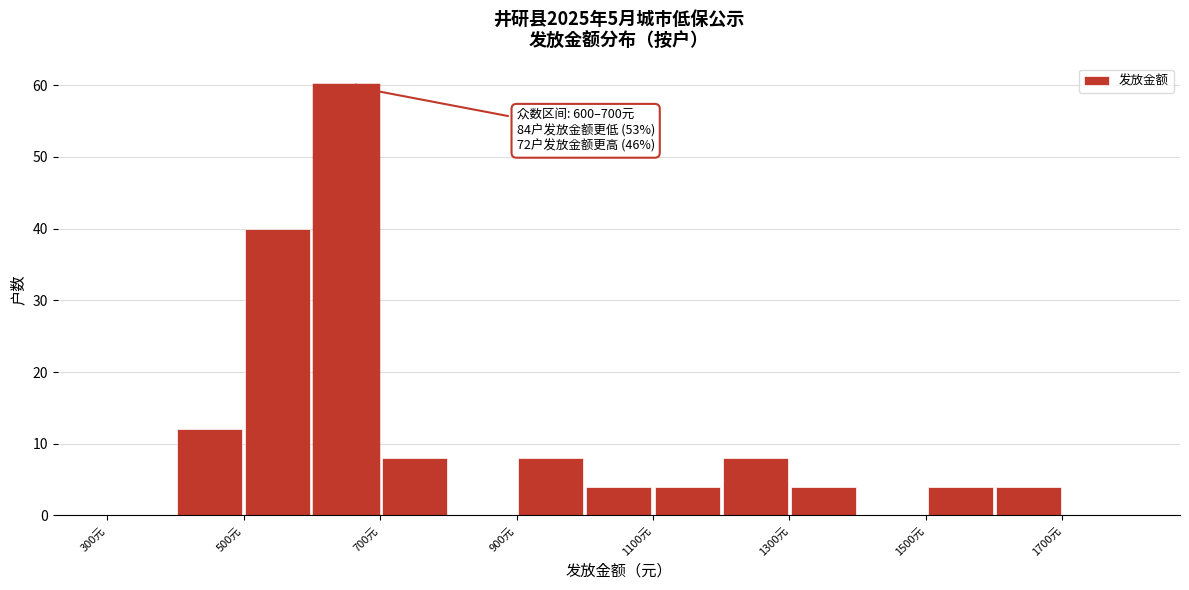

Which range on the x-axis has the tallest bar?

600 to 700